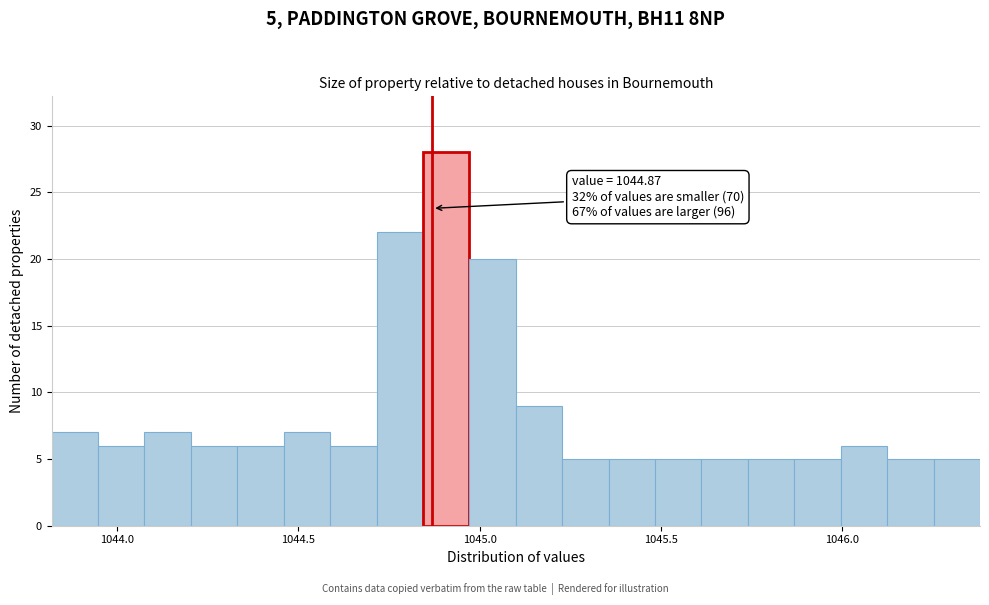

Read against the x-axis, roughly where is the centre of the tallest bar?

1044.90